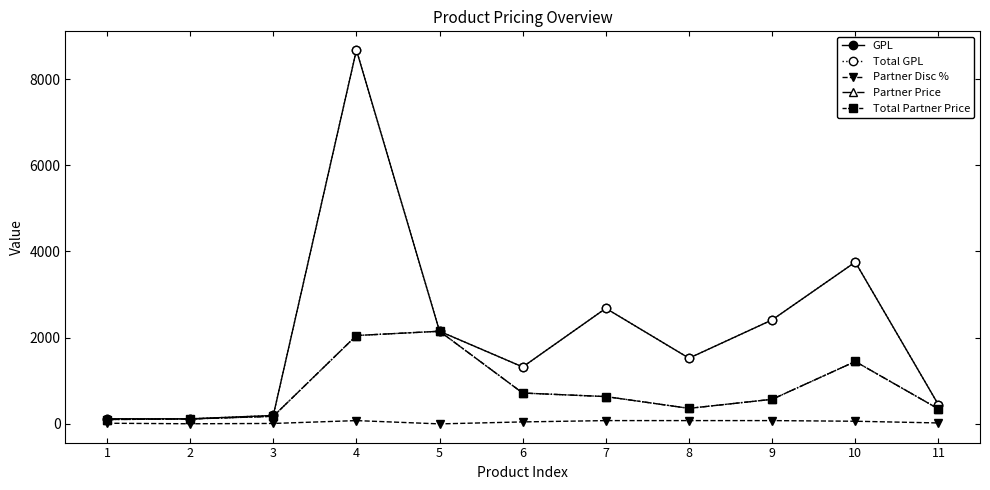

What is the total value across all series at 9?

6043.9